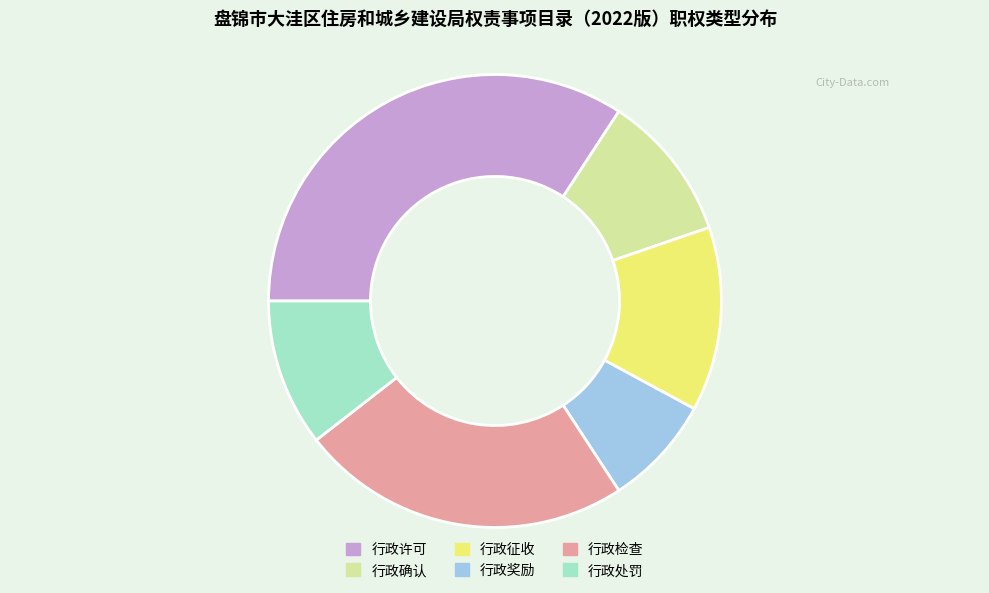

Does 行政检查 represent more than half of the total?

No